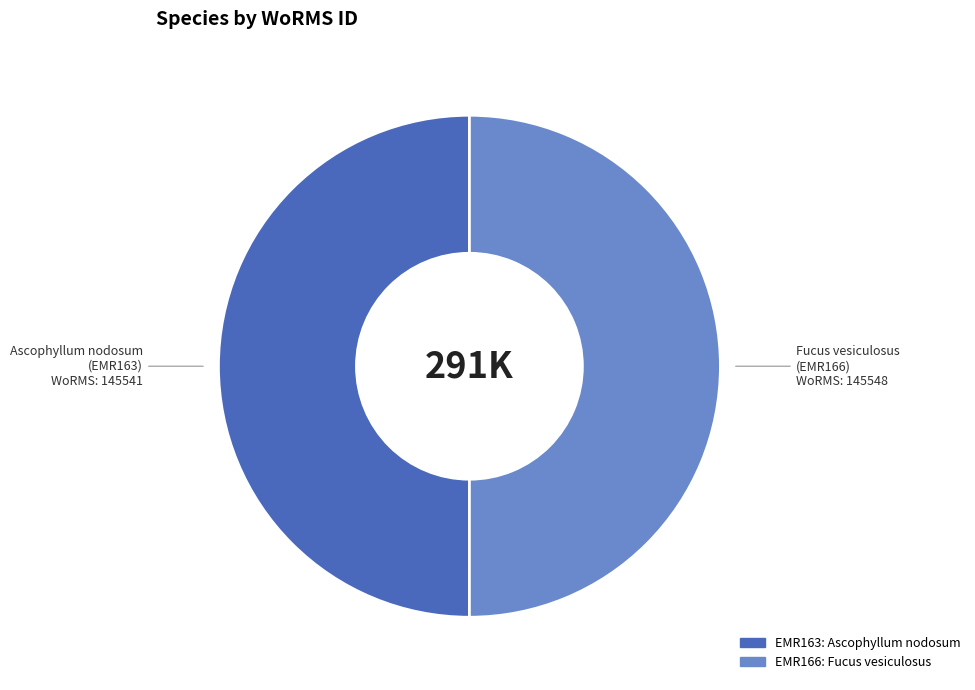

Combined, do Fucus vesiculosus and Ascophyllum nodosum account for over 50%?

Yes